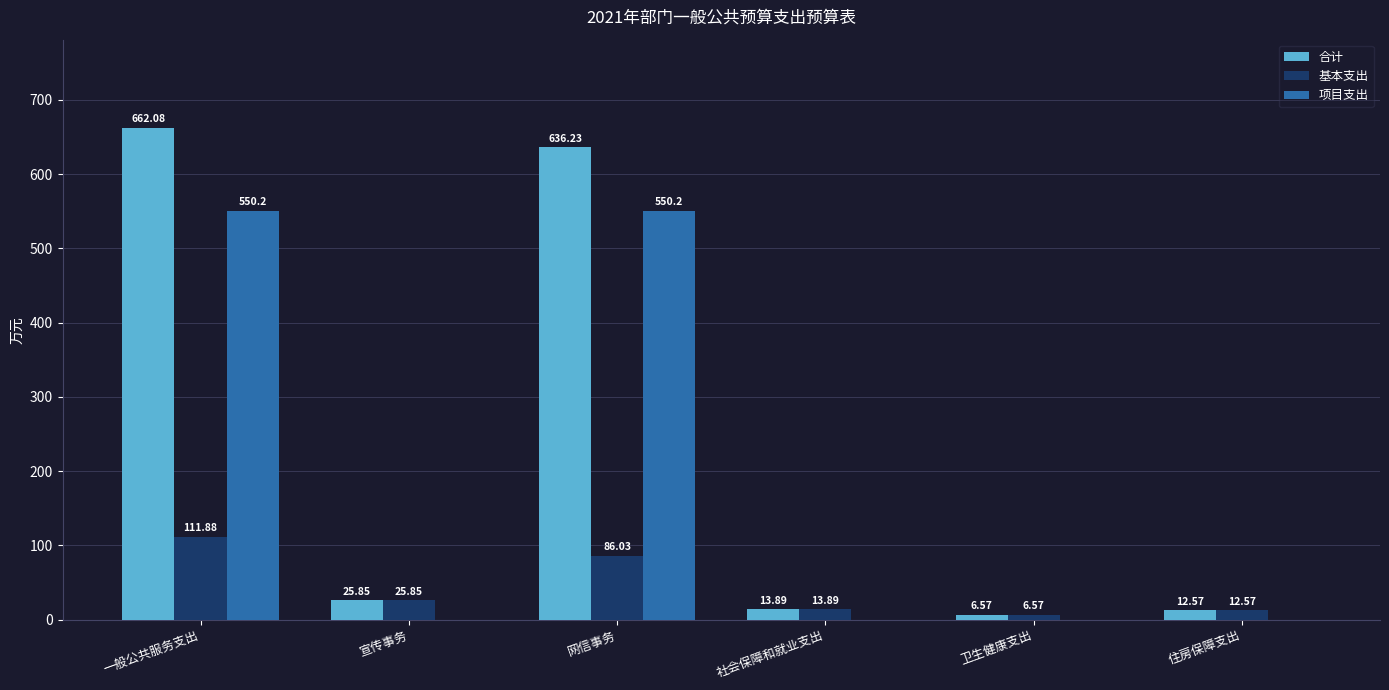

At which category does the chart reach its peak across all series?

一般公共服务支出